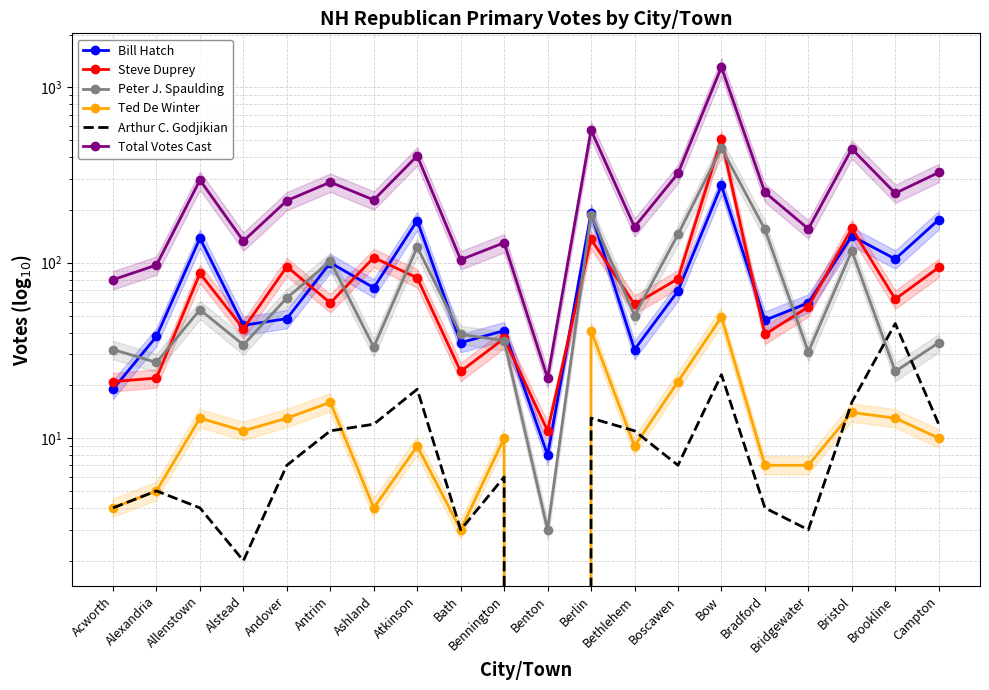

Reading left to right, list all the values displayed in this chart.

Bill Hatch: Acworth=19	Alexandria=38	Allenstown=138	Alstead=44	Andover=48	Antrim=100	Ashland=72	Atkinson=174	Bath=35	Bennington=41	Benton=8	Berlin=192	Bethlehem=32	Boscawen=69	Bow=276	Bradford=47	Bridgewater=59	Bristol=142	Brookline=105	Campton=176
Steve Duprey: Acworth=21	Alexandria=22	Allenstown=87	Alstead=42	Andover=95	Antrim=59	Ashland=107	Atkinson=82	Bath=24	Bennington=37	Benton=11	Berlin=136	Bethlehem=58	Boscawen=81	Bow=506	Bradford=39	Bridgewater=56	Bristol=157	Brookline=62	Campton=94
Peter J. Spaulding: Acworth=32	Alexandria=27	Allenstown=54	Alstead=34	Andover=63	Antrim=102	Ashland=33	Atkinson=123	Bath=39	Bennington=36	Benton=3	Berlin=188	Bethlehem=50	Boscawen=145	Bow=451	Bradford=155	Bridgewater=31	Bristol=117	Brookline=24	Campton=35
Ted De Winter: Acworth=4	Alexandria=5	Allenstown=13	Alstead=11	Andover=13	Antrim=16	Ashland=4	Atkinson=9	Bath=3	Bennington=10	Benton=0	Berlin=41	Bethlehem=9	Boscawen=21	Bow=49	Bradford=7	Bridgewater=7	Bristol=14	Brookline=13	Campton=10
Arthur C. Godjikian: Acworth=4	Alexandria=5	Allenstown=4	Alstead=2	Andover=7	Antrim=11	Ashland=12	Atkinson=19	Bath=3	Bennington=6	Benton=0	Berlin=13	Bethlehem=11	Boscawen=7	Bow=23	Bradford=4	Bridgewater=3	Bristol=16	Brookline=45	Campton=12
Total Votes Cast: Acworth=80	Alexandria=97	Allenstown=296	Alstead=133	Andover=226	Antrim=288	Ashland=228	Atkinson=407	Bath=104	Bennington=130	Benton=22	Berlin=570	Bethlehem=160	Boscawen=323	Bow=1305	Bradford=252	Bridgewater=156	Bristol=446	Brookline=249	Campton=327